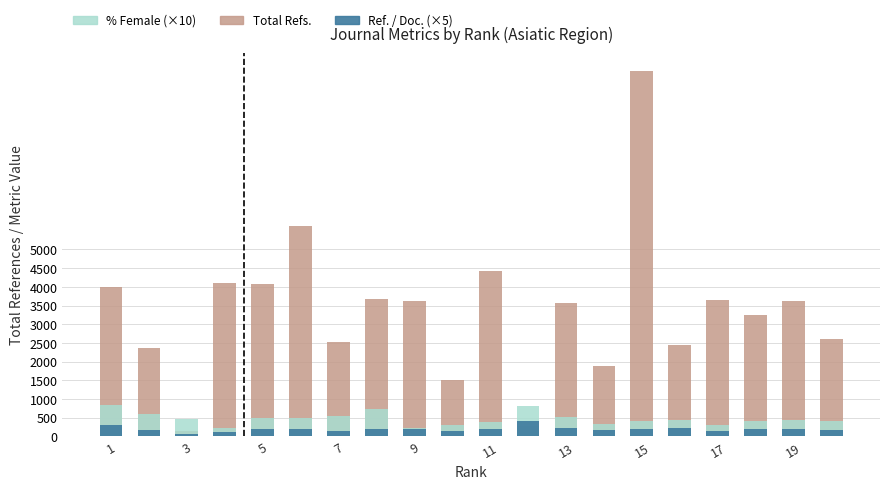

Which series has the largest total across all categories?

Total Refs.